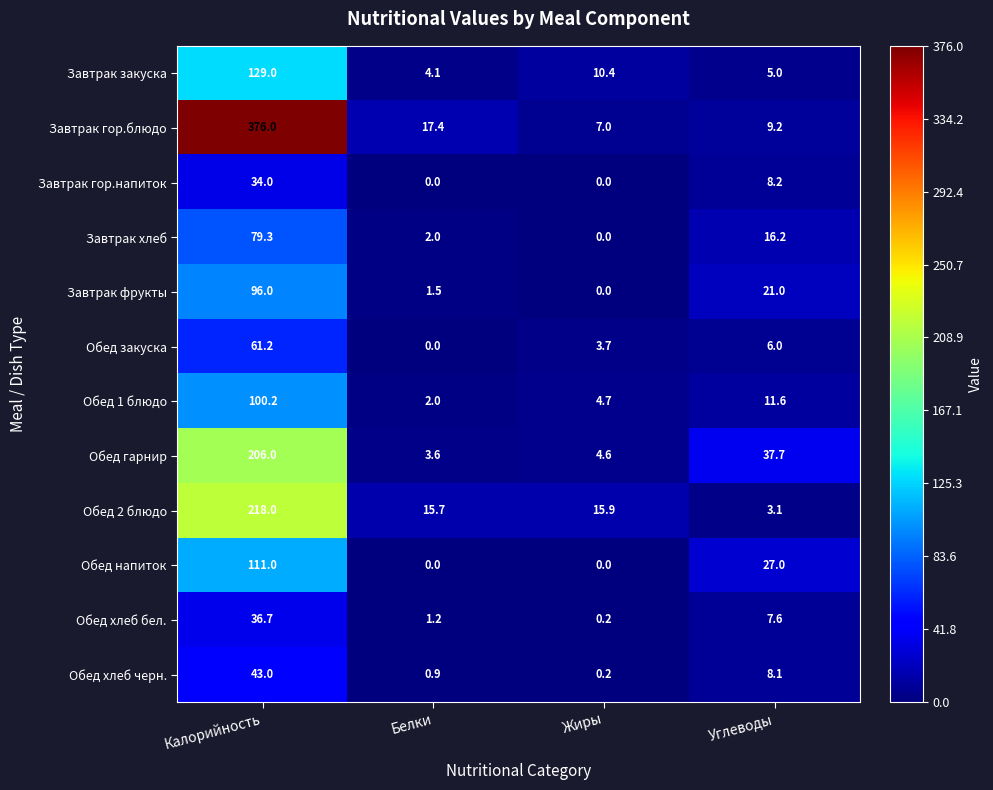

What is the greatest value displayed?

376.0